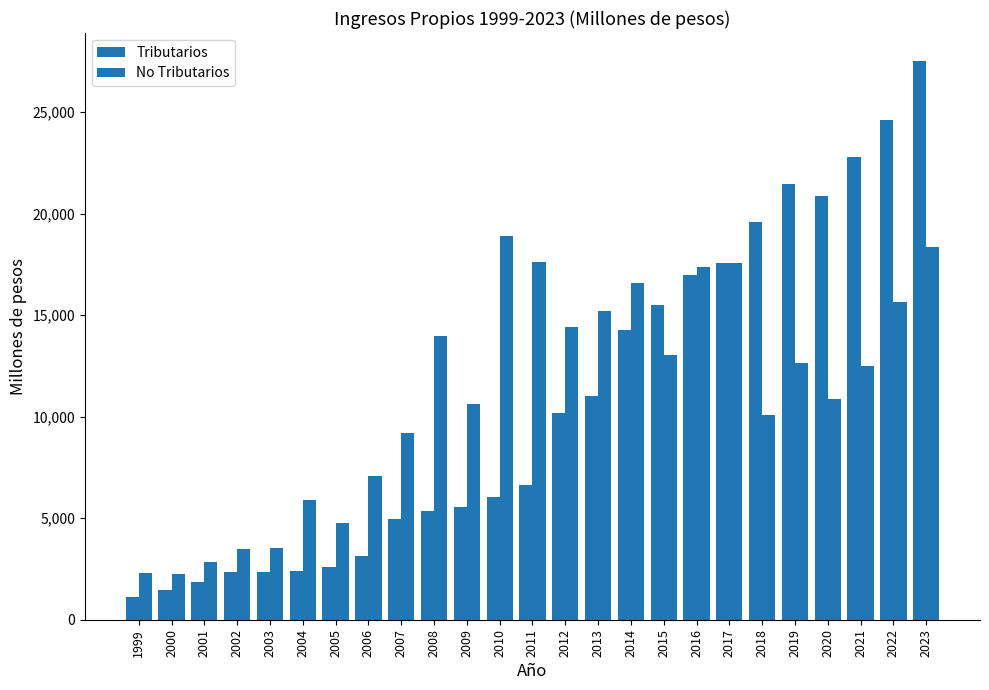

Between 2008 and 2018, which series saw the biggest shift?

Tributarios